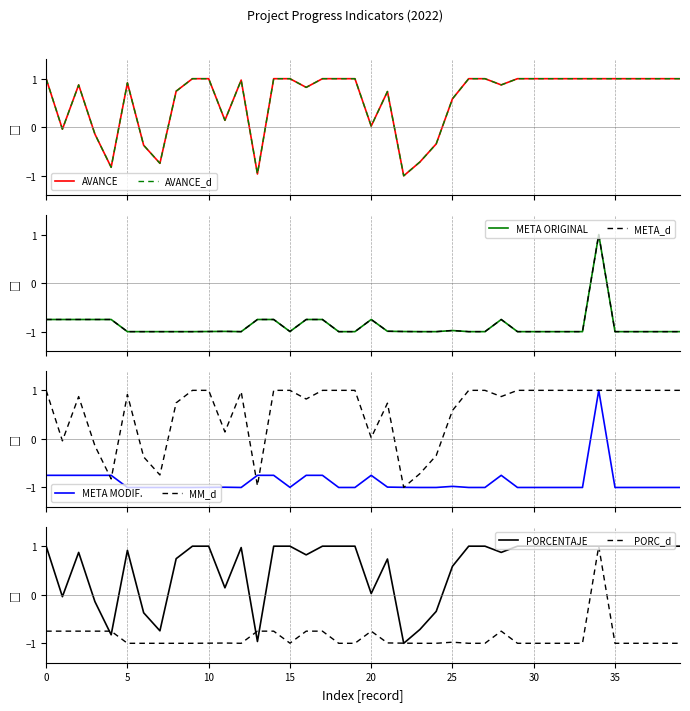

The PORC_d series shows -1.6 at 30. True or false?

False